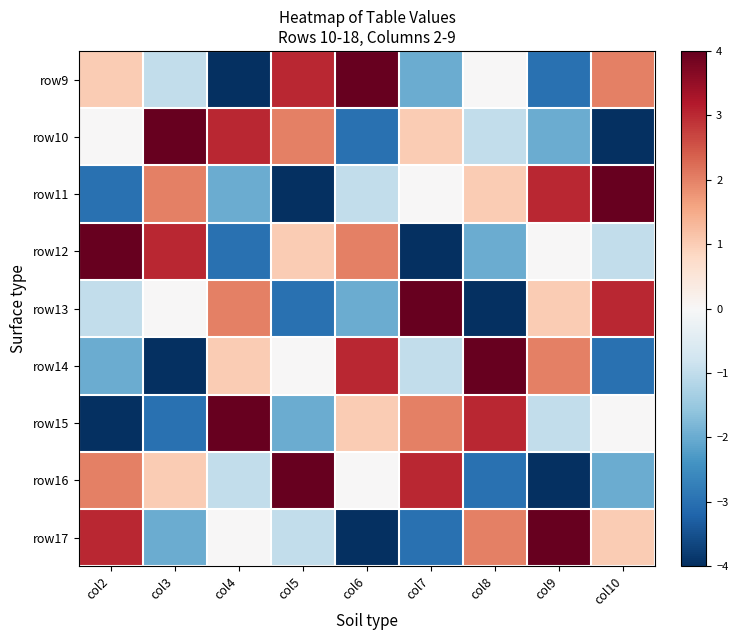

Reading left to right, extract all data points from this chart.

row9: col2=1	col3=-1	col4=-4	col5=3	col6=4	col7=-2	col8=0	col9=-3	col10=2
row10: col2=0	col3=4	col4=3	col5=2	col6=-3	col7=1	col8=-1	col9=-2	col10=-4
row11: col2=-3	col3=2	col4=-2	col5=-4	col6=-1	col7=0	col8=1	col9=3	col10=4
row12: col2=4	col3=3	col4=-3	col5=1	col6=2	col7=-4	col8=-2	col9=0	col10=-1
row13: col2=-1	col3=0	col4=2	col5=-3	col6=-2	col7=4	col8=-4	col9=1	col10=3
row14: col2=-2	col3=-4	col4=1	col5=0	col6=3	col7=-1	col8=4	col9=2	col10=-3
row15: col2=-4	col3=-3	col4=4	col5=-2	col6=1	col7=2	col8=3	col9=-1	col10=0
row16: col2=2	col3=1	col4=-1	col5=4	col6=0	col7=3	col8=-3	col9=-4	col10=-2
row17: col2=3	col3=-2	col4=0	col5=-1	col6=-4	col7=-3	col8=2	col9=4	col10=1